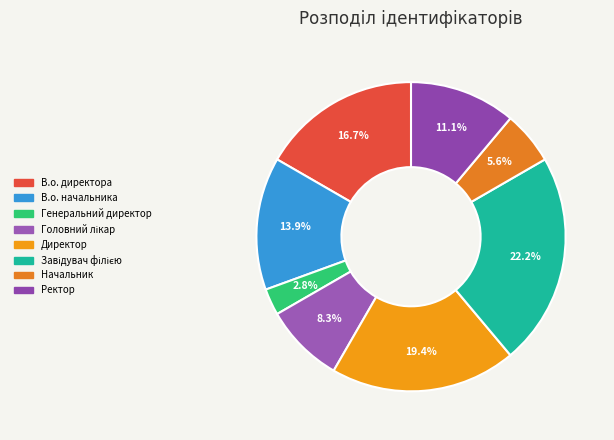

Between Начальник and Генеральний директор, which is larger?

Начальник